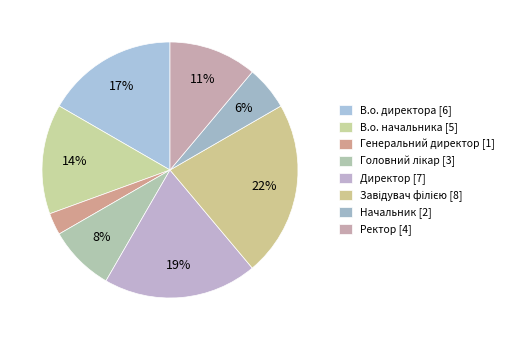

Count the number of slices in the pie.

8